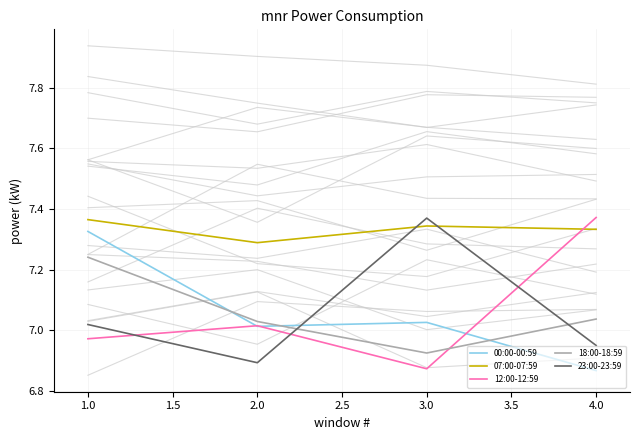

Which series has the widest spread of values?

12:00-12:59